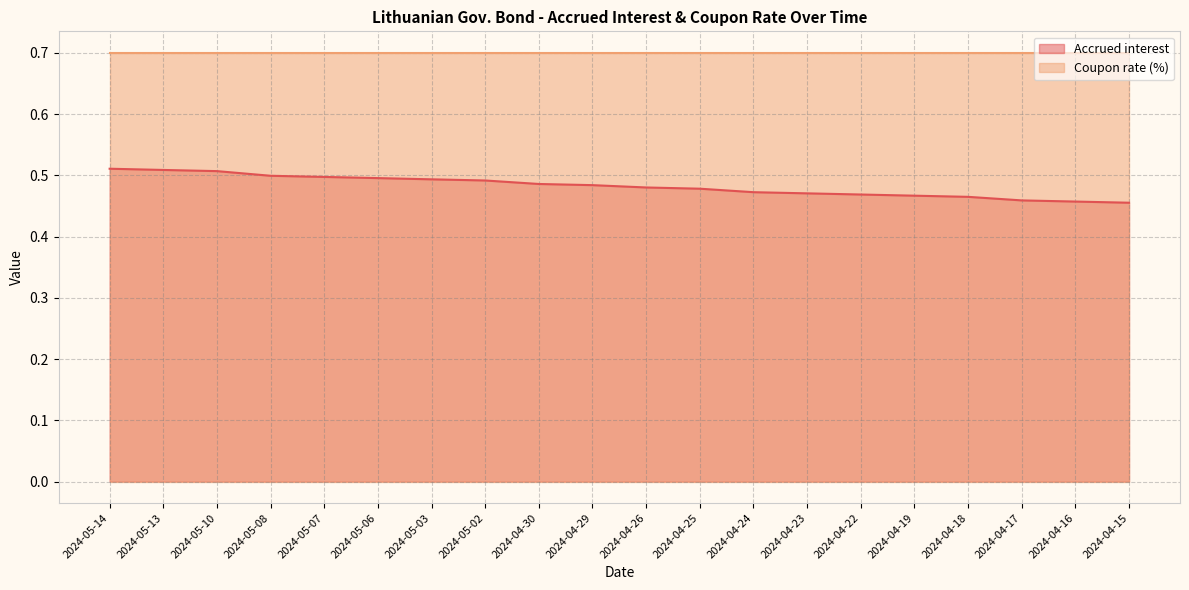

How many lines are shown in the chart?

2